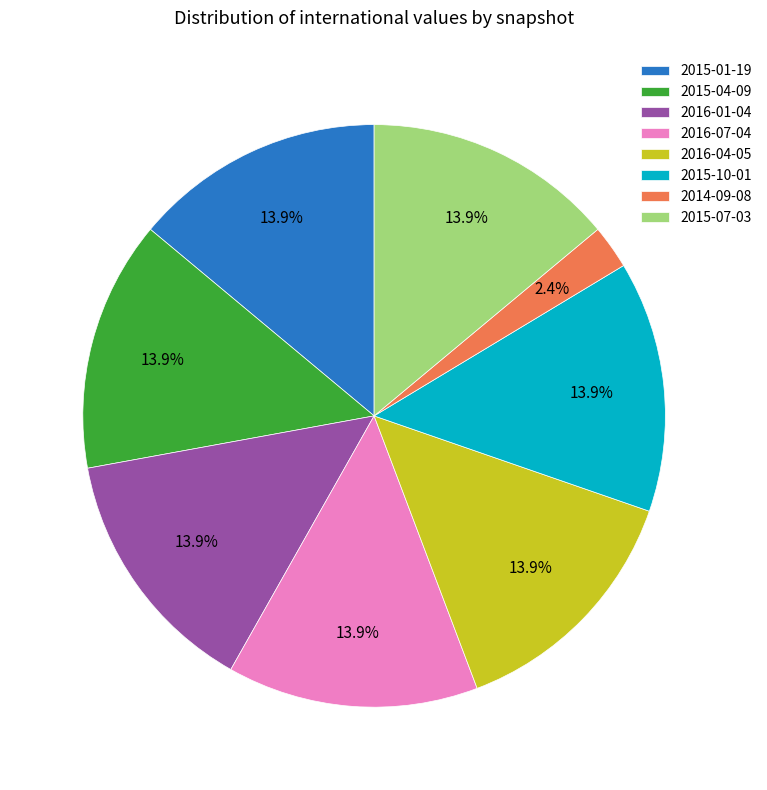

Combined, what portion of the pie is 2016-01-04 and 2016-04-05?

27.9%